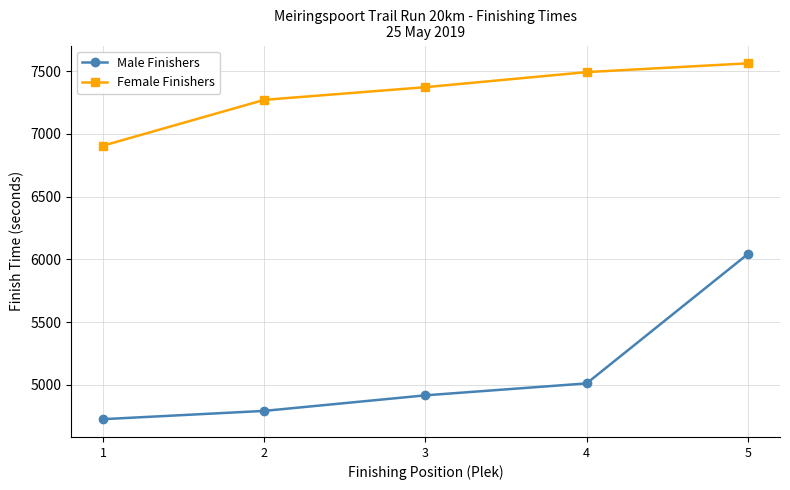

At which category does the chart reach its peak across all series?

5